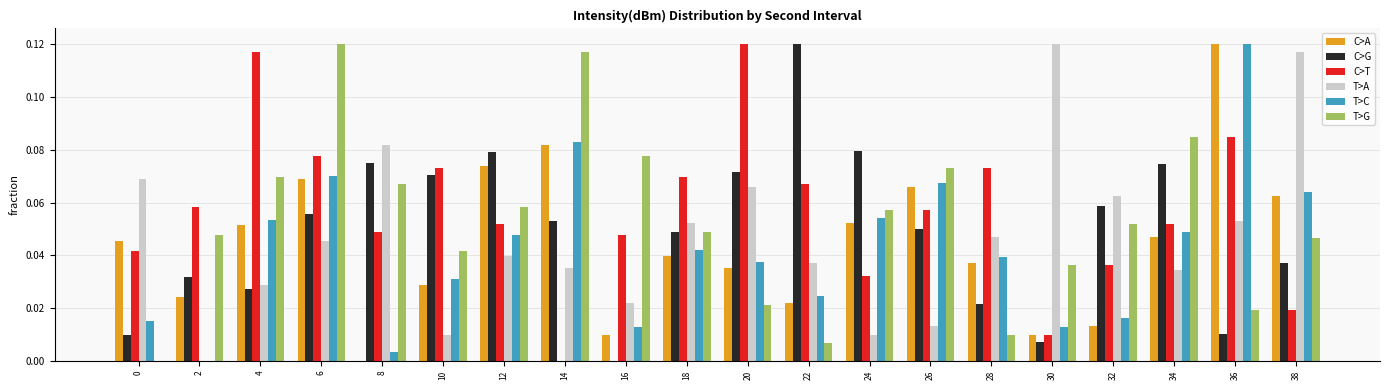

How many positive values does the C>G series have?

19